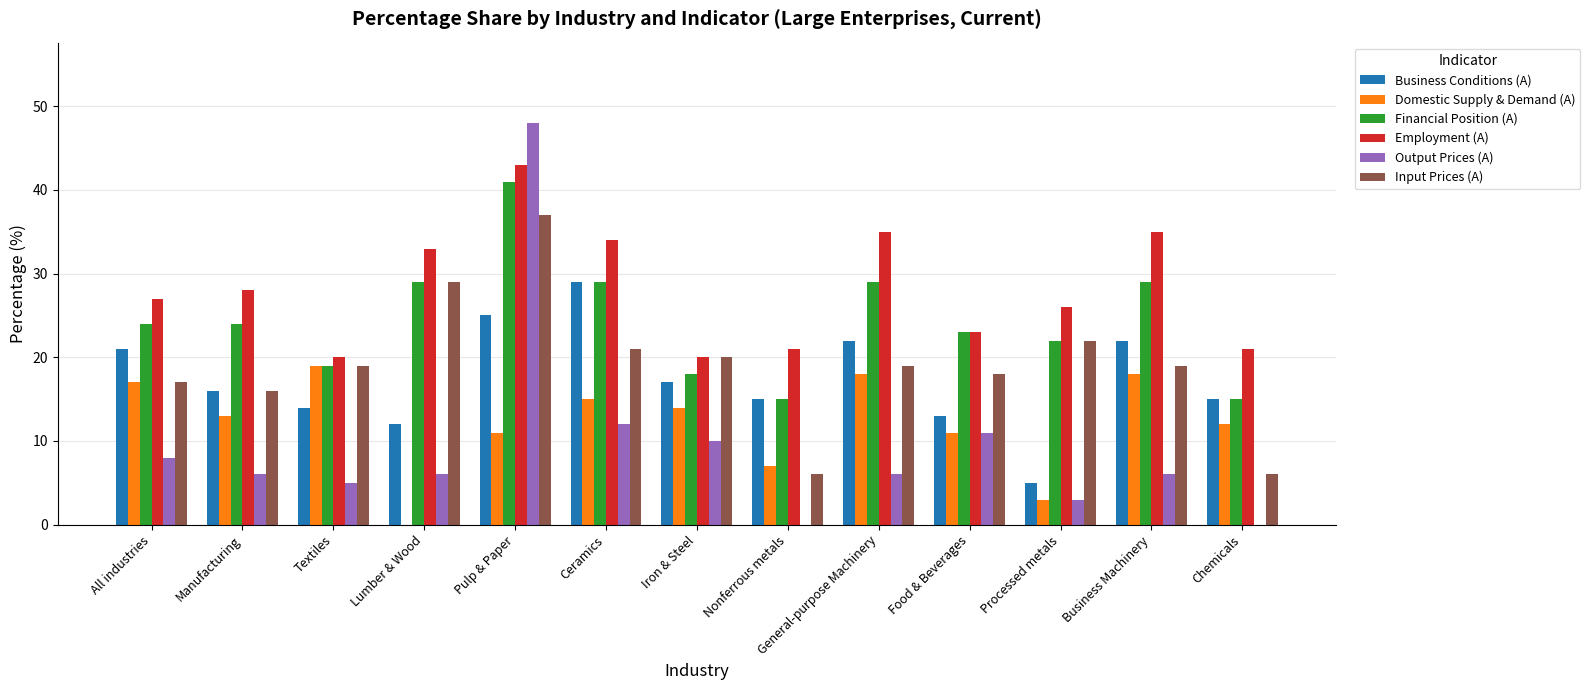

What is the sum of the Domestic Supply & Demand (A) values at Pulp & Paper and Ceramics?

26